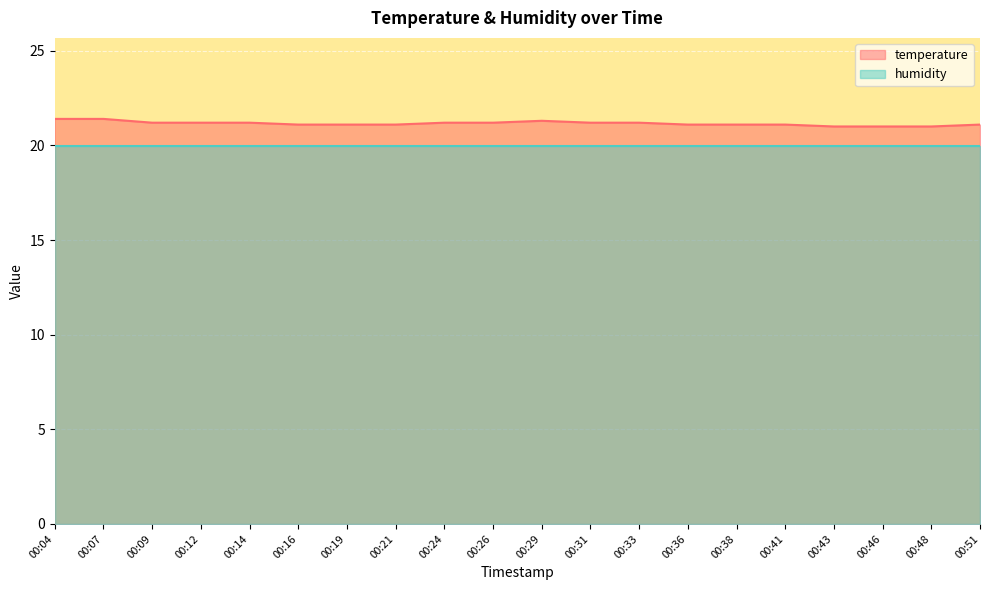

How many distinct data groups are displayed?

2